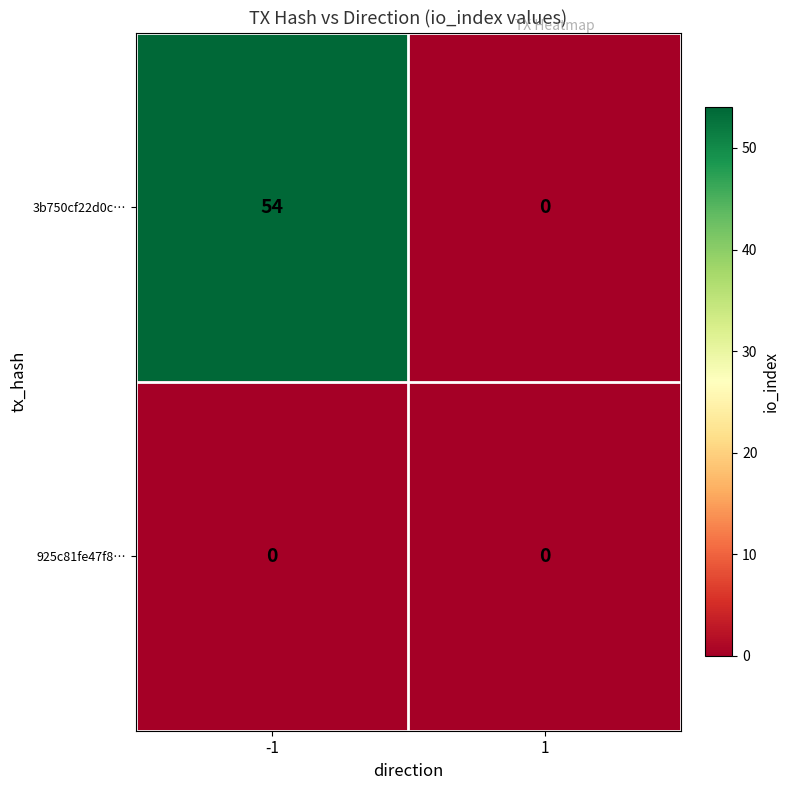

What is the difference between the highest and lowest values at -1?

54